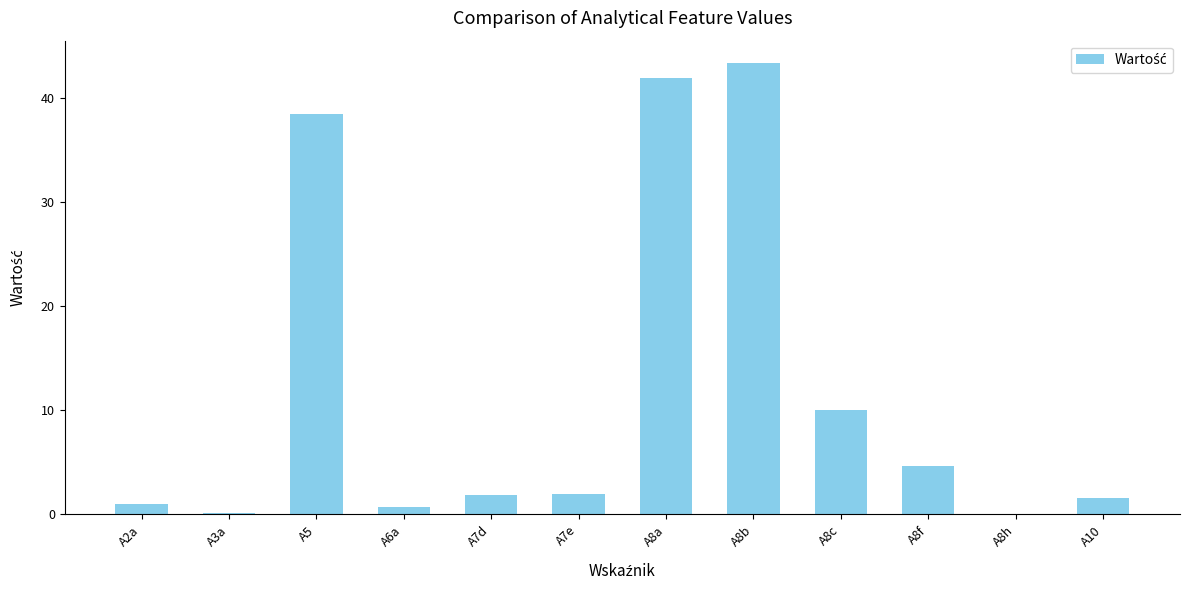

The chart shows a value of 1.0 at A2a. True or false?

True